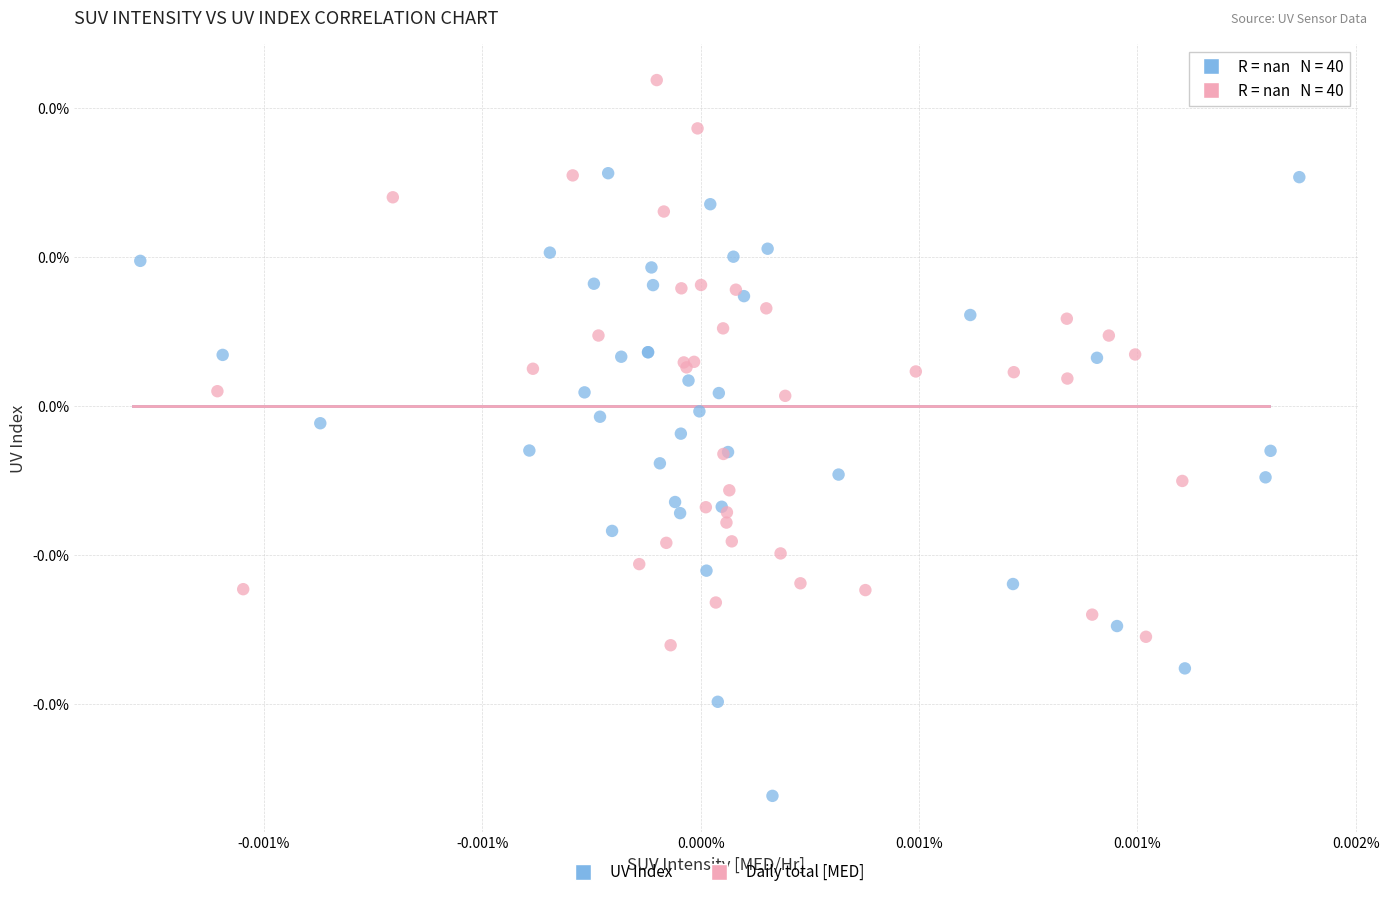

What are all the series names shown in the legend?

UV Index, Daily total [MED]